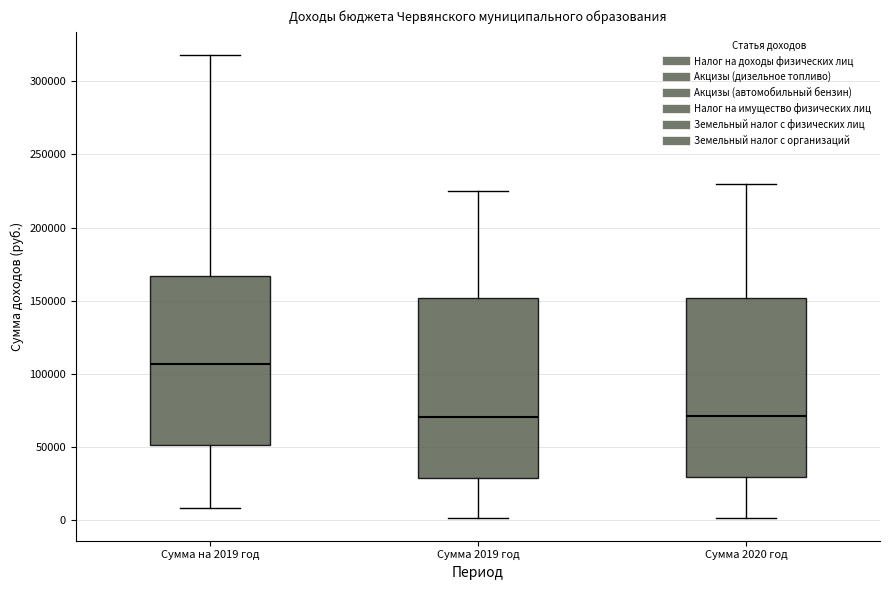

Reading left to right, transcribe this box plot: for each box, give where its median line is, the range the box spans, and where its two whiskers end, as read against the y-axis. The values are not printed on the chart, so give them approximately, as read against the axis.

Сумма на 2019 год: median 105000, box 50000 to 165000, whiskers 10000 to 320000
Сумма 2019 год: median 70000, box 30000 to 150000, whiskers 0 to 225000
Сумма 2020 год: median 70000, box 30000 to 150000, whiskers 0 to 230000